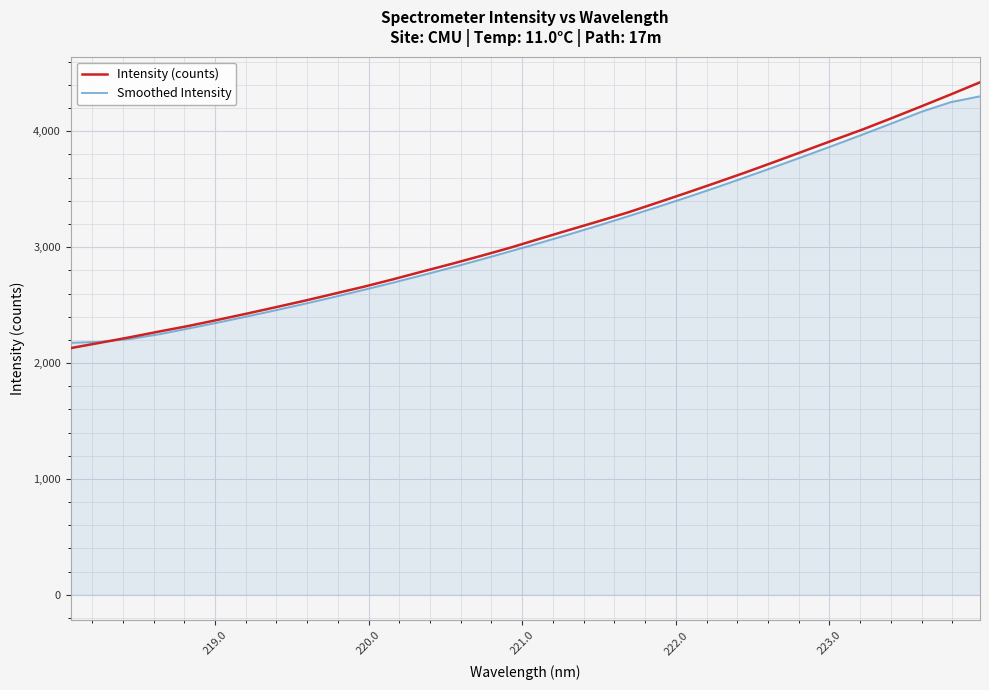

What is the maximum value for Intensity (counts)?

4423.2